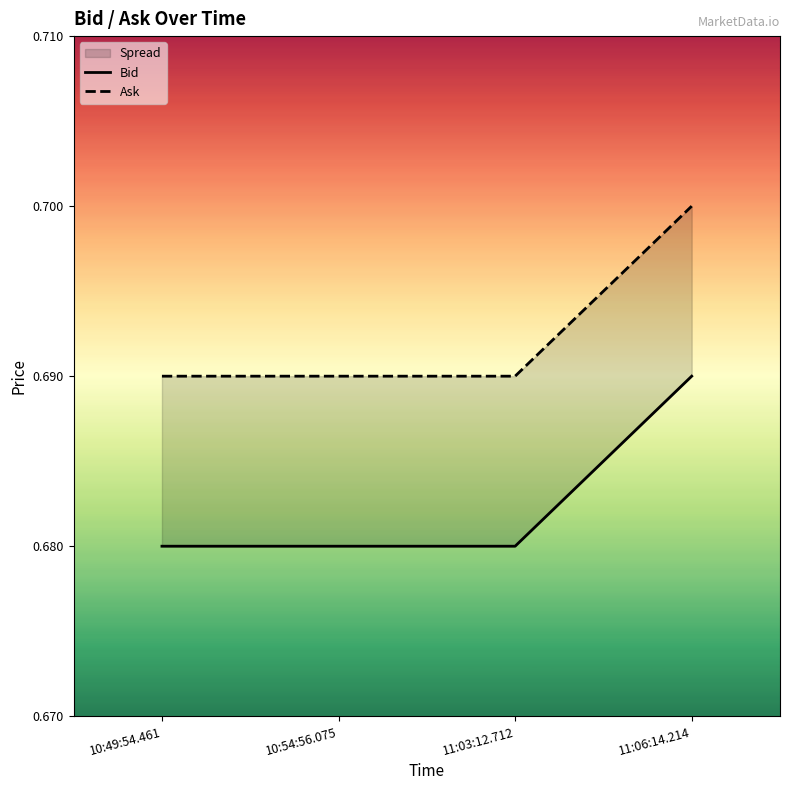

Reading left to right, list all the values displayed in this chart.

Bid: 0.7	0.7	0.7	0.7
Ask: 0.7	0.7	0.7	0.7